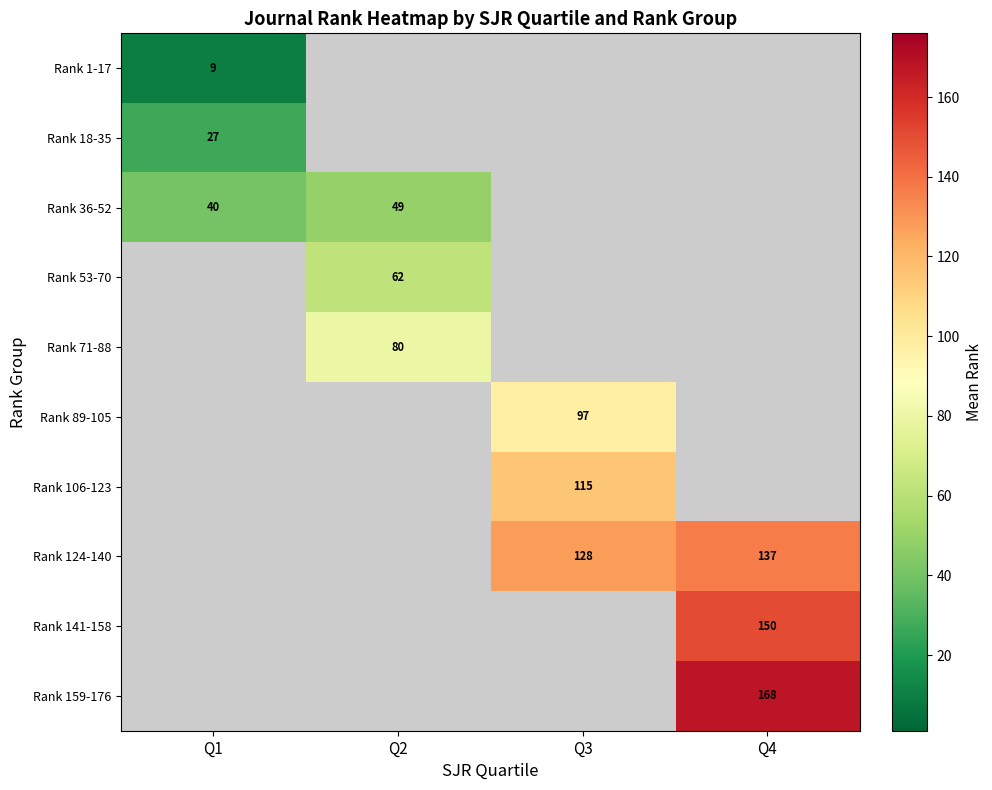

The Rank 124-140 series shows 216.4 at Q3. True or false?

False